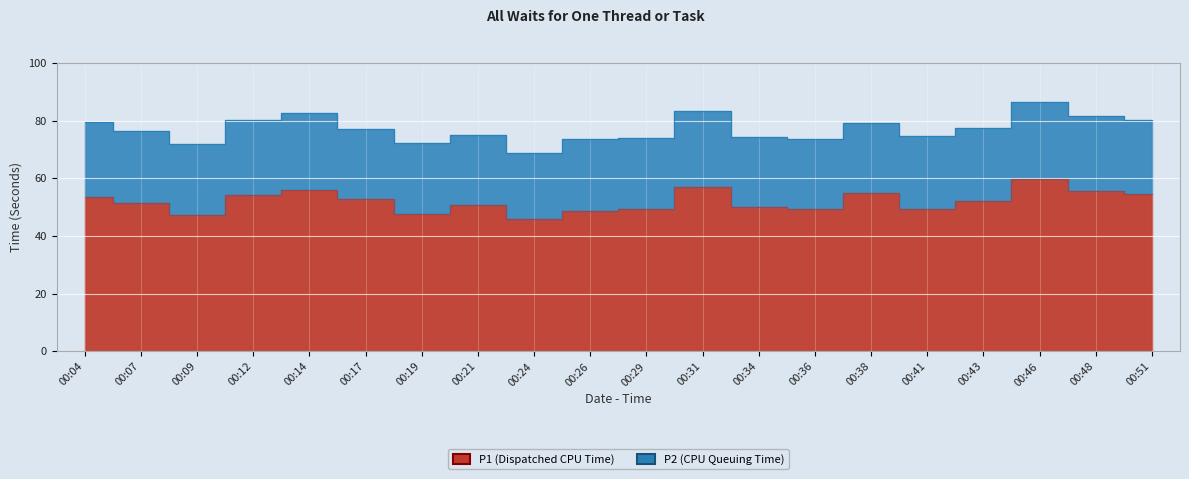

Reading right to left, extract all data points from this chart.

00:51=54.5	00:48=55.6	00:46=59.8	00:43=52.0	00:41=49.4	00:38=55.0	00:36=49.4	00:34=49.9	00:31=57.0	00:29=49.3	00:26=48.7	00:24=45.8	00:21=50.6	00:19=47.6	00:17=52.9	00:14=56.1	00:12=54.2	00:09=47.1	00:07=51.5	00:04=53.5